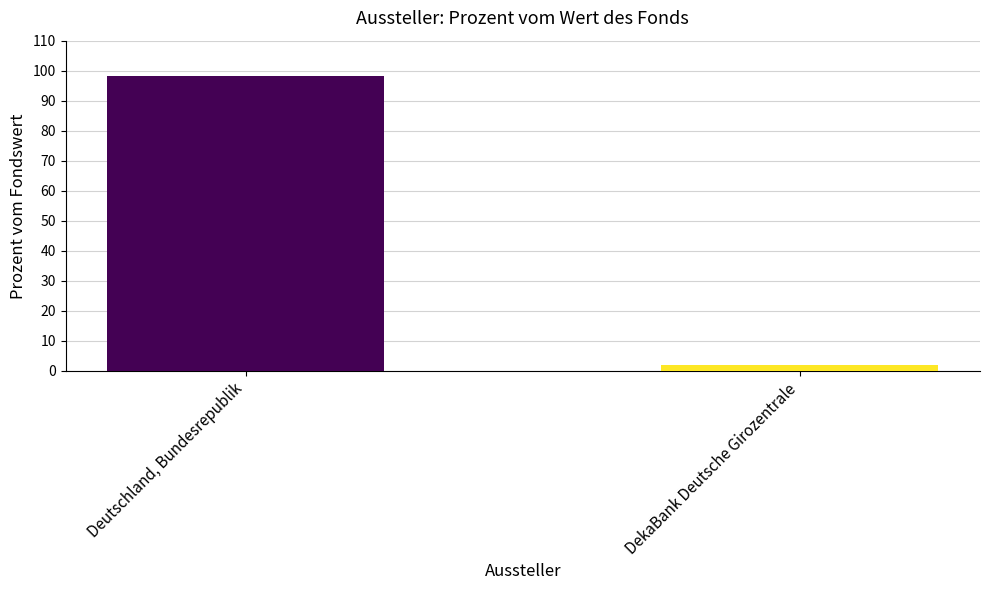

What is the sum of all values?

100.0